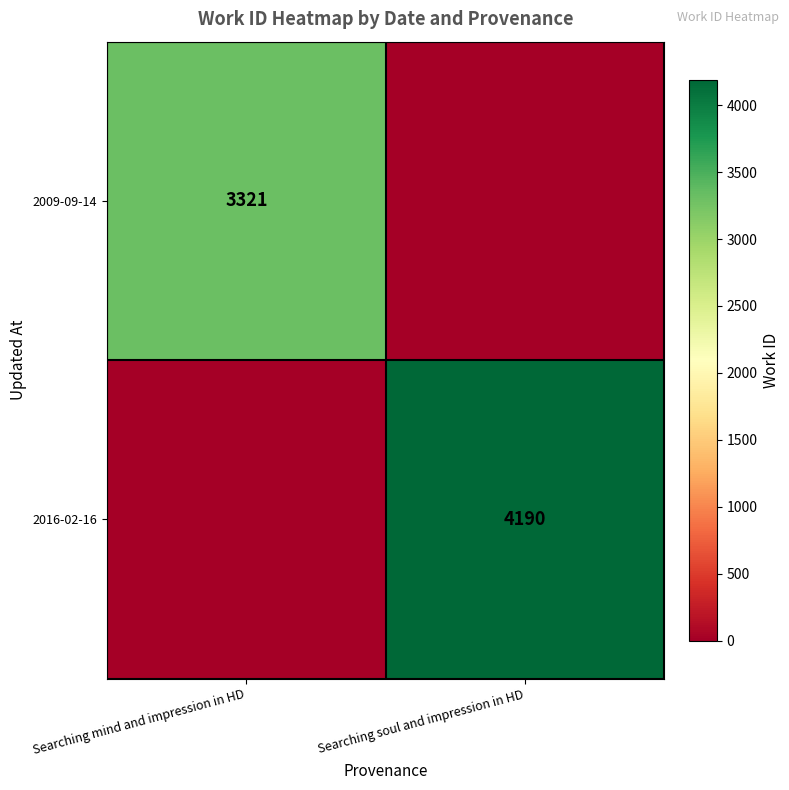

Is it true that 2009-09-14 equals 2318 at Searching mind and impression in HD?

False